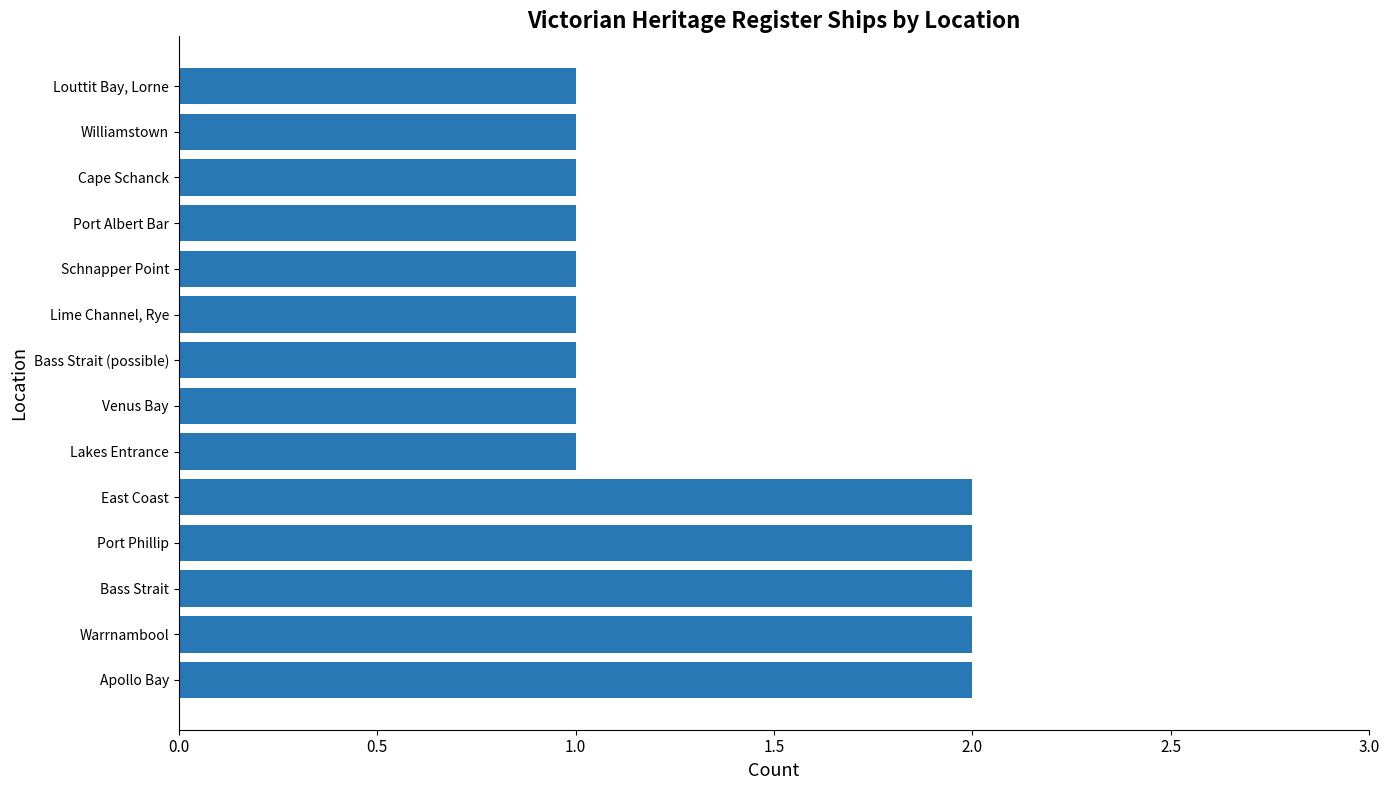

Which has a higher value, Lime Channel, Rye or Apollo Bay?

Apollo Bay